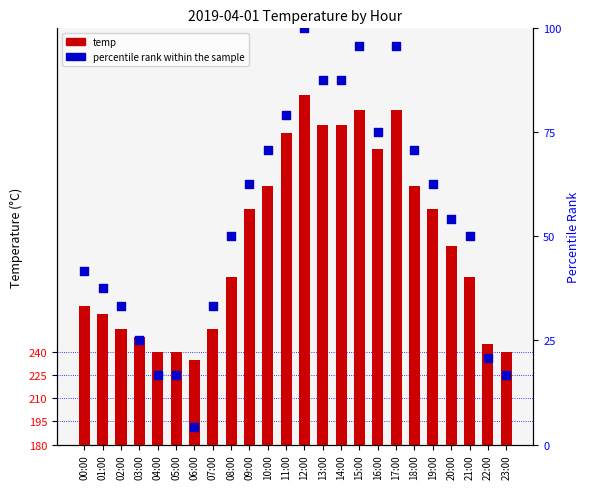

What are all the series names shown in the legend?

temp, percentile rank within the sample